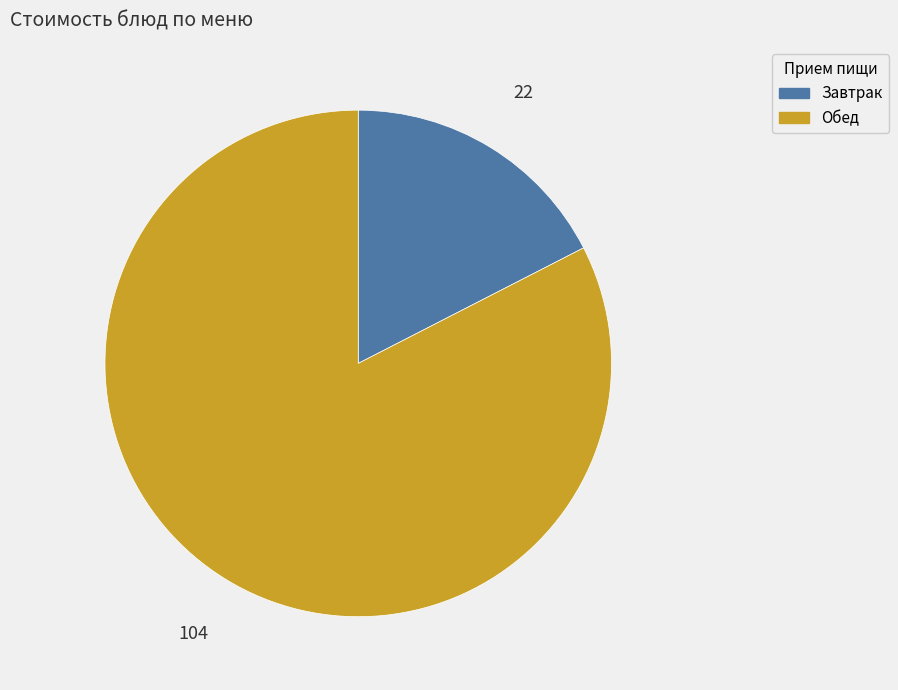

Is there a majority slice in this chart?

Yes